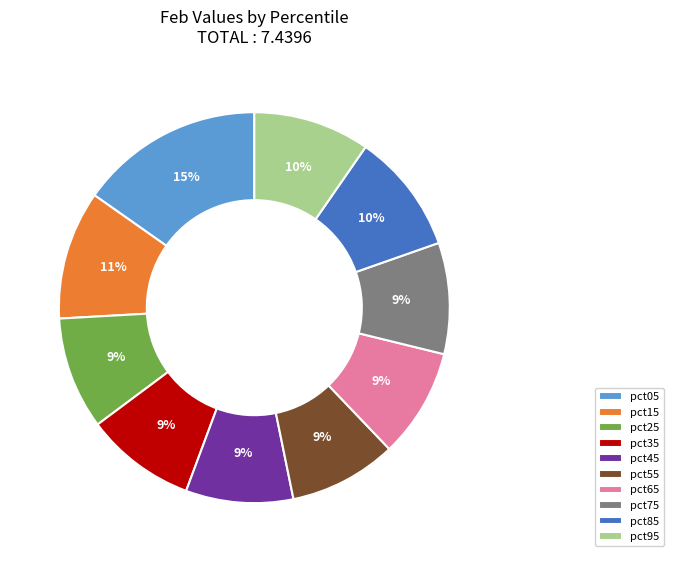

Is there any slice that represents more than half of the pie?

No